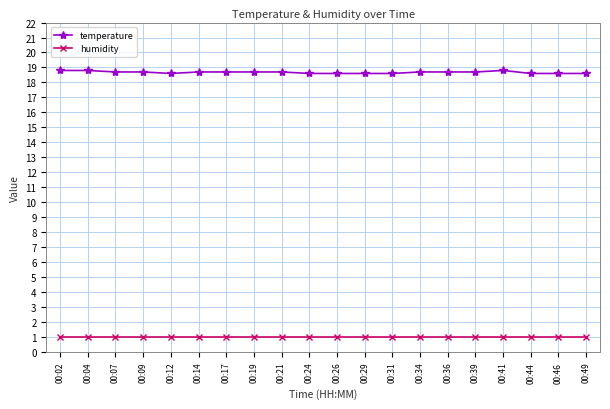

True or false: humidity and temperature intersect in this chart.

False